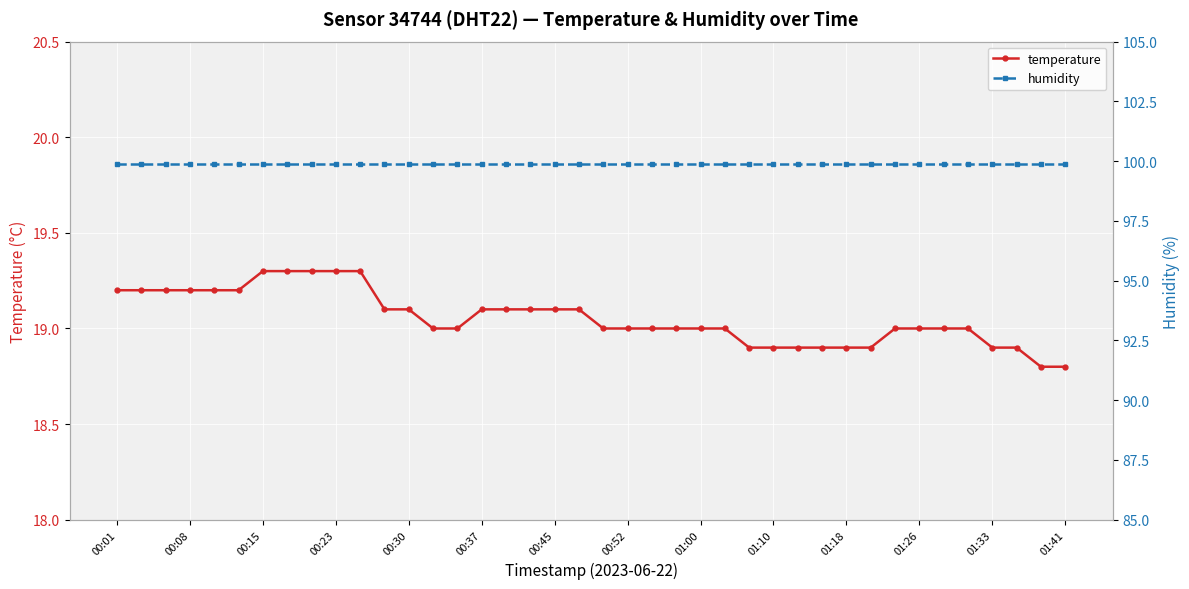

How many data points in temperature are less than 19?

10